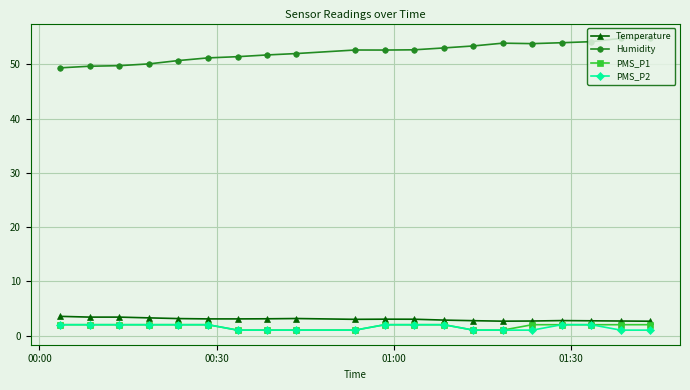

What is the value of the PMS_P2 point at the 11th from the left?

2.0